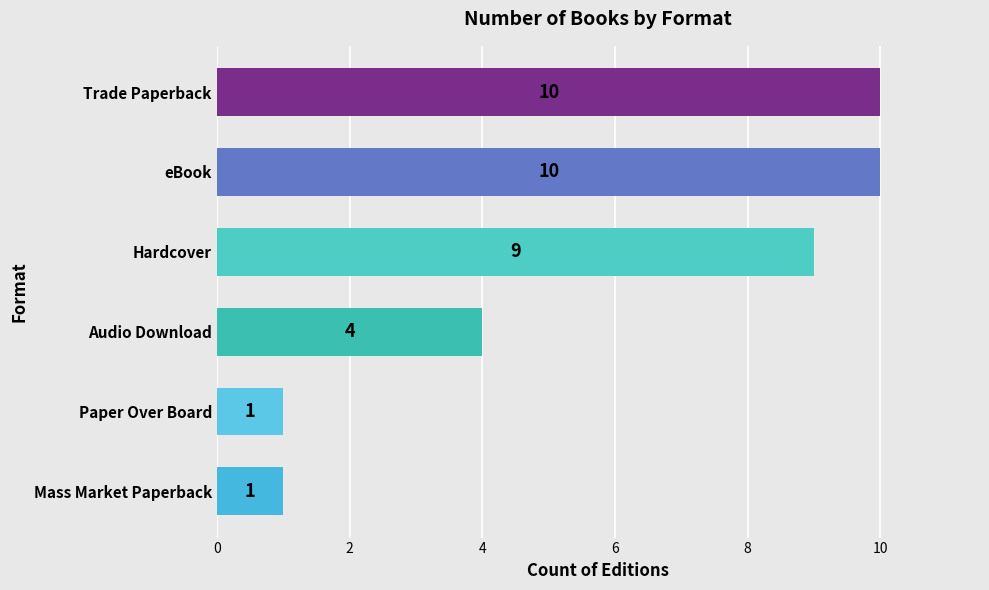

Where is the data nearest to the value 5?

Audio Download